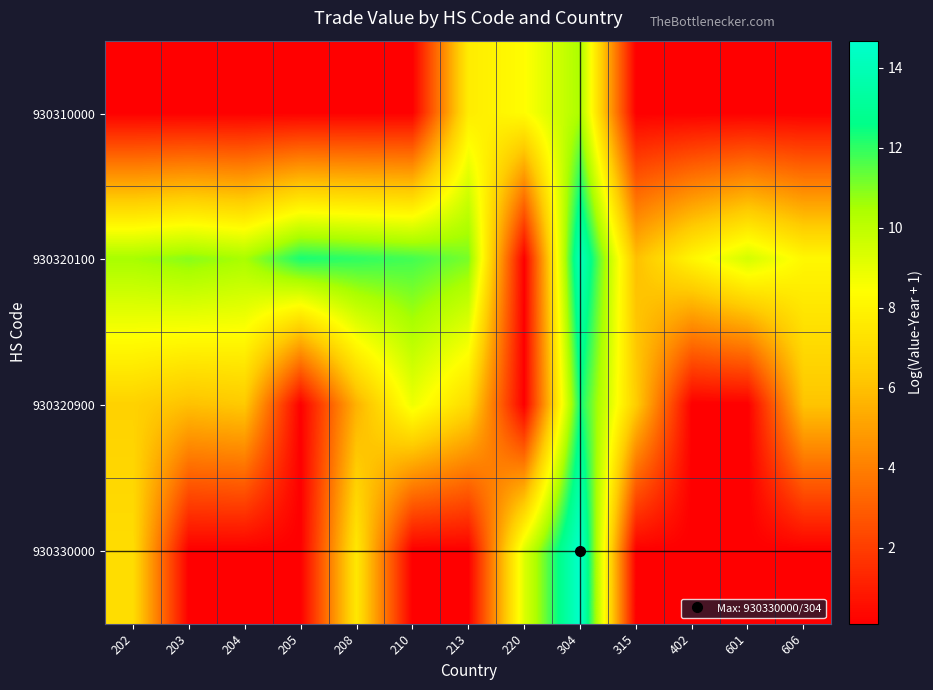

Which series has the largest range (max minus min)?

930330000